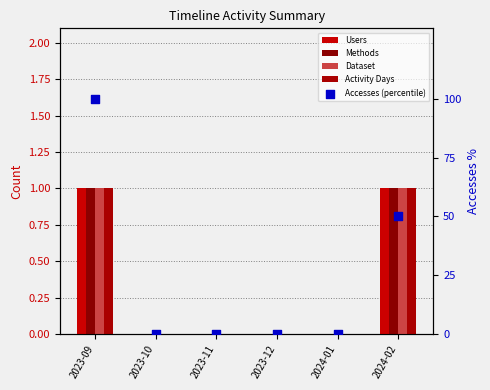

At how many categories does at least one series exceed 57?

1